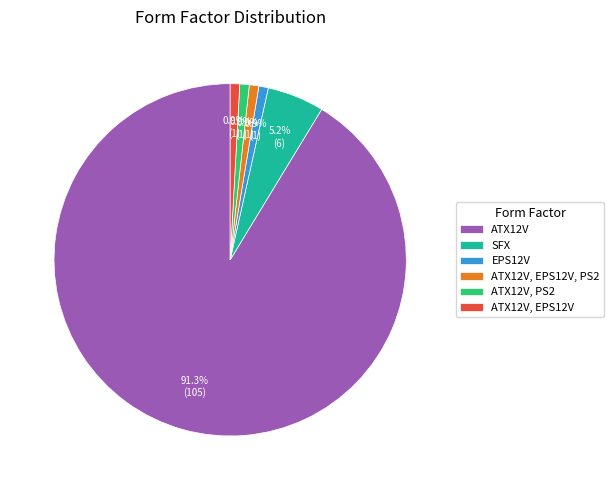

Is ATX12V the majority of the pie?

Yes